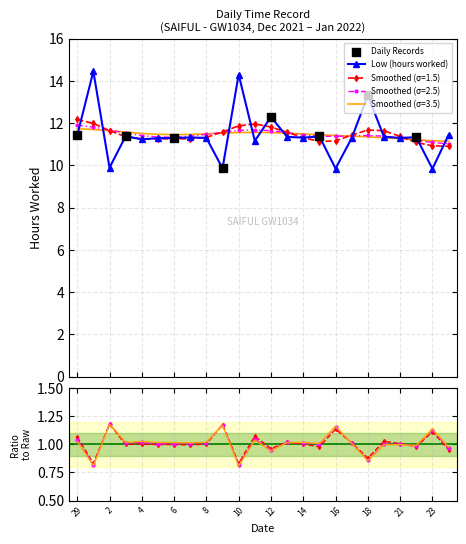

Between 5 and 12, which is larger?

12